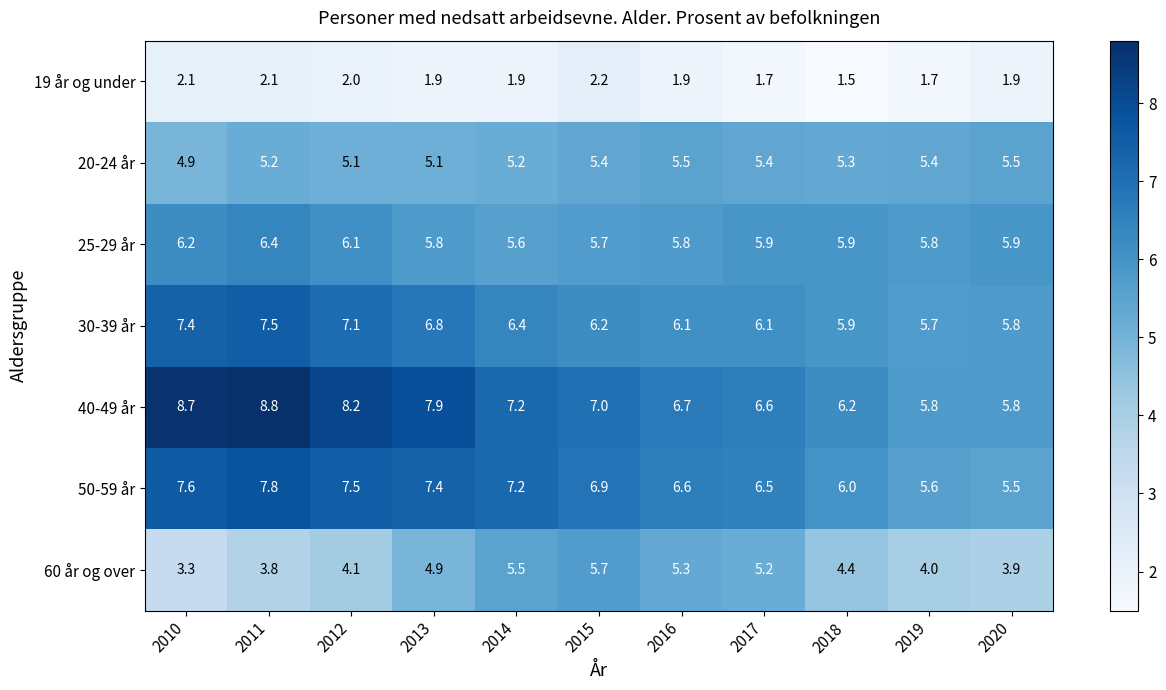

Rank the series by their maximum value, from highest to lowest.

40-49 år, 50-59 år, 30-39 år, 25-29 år, 60 år og over, 20-24 år, 19 år og under